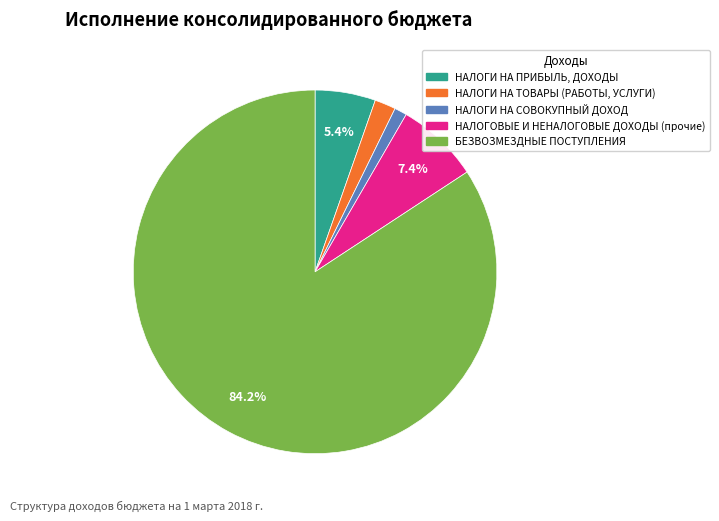

Is it true that НАЛОГИ НА СОВОКУПНЫЙ ДОХОД is 11% of the pie?

False